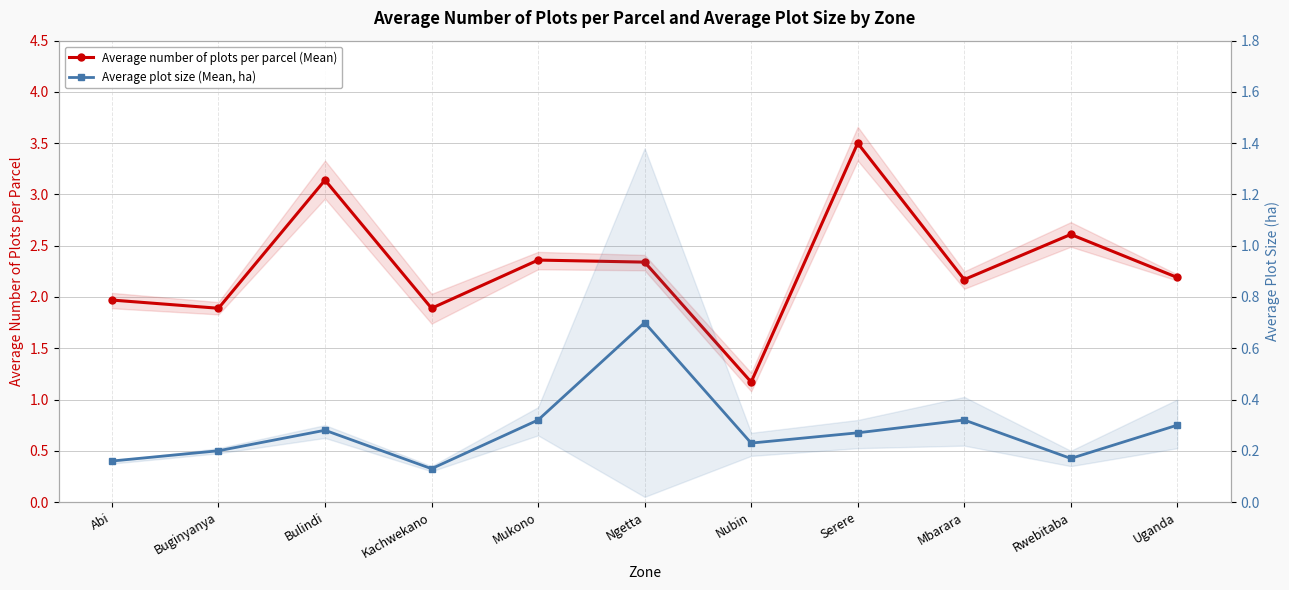

Which category has the lowest value across all series?

Kachwekano